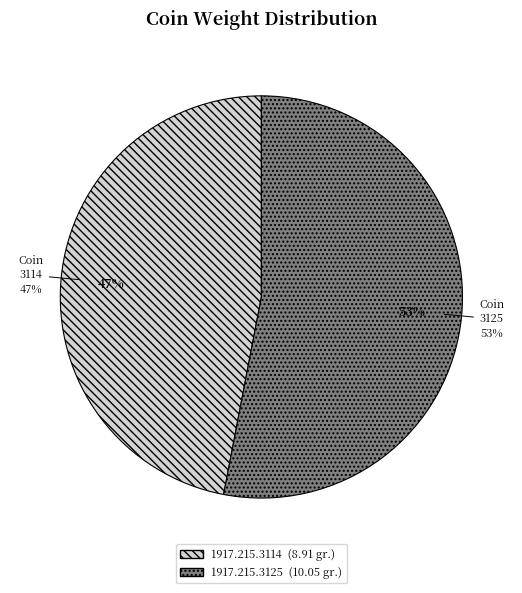

Does 1917.215.3125 (10.05 gr.) account for over 50% of the chart?

Yes